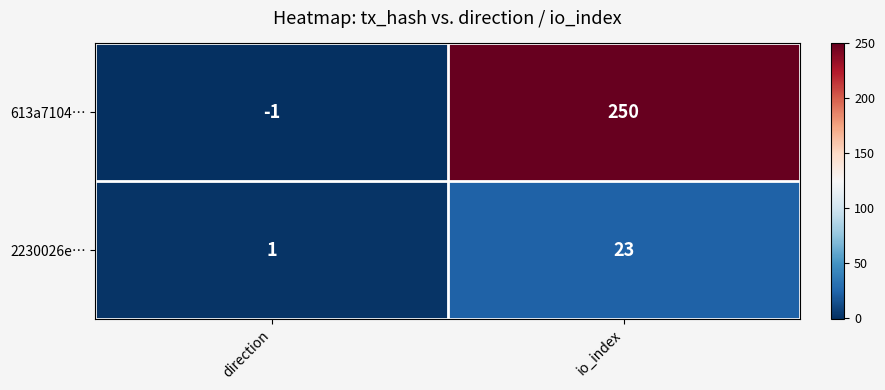

Reading left to right, transcribe all the data shown in this chart.

613a7104…: -1	250
2230026e…: 1	23